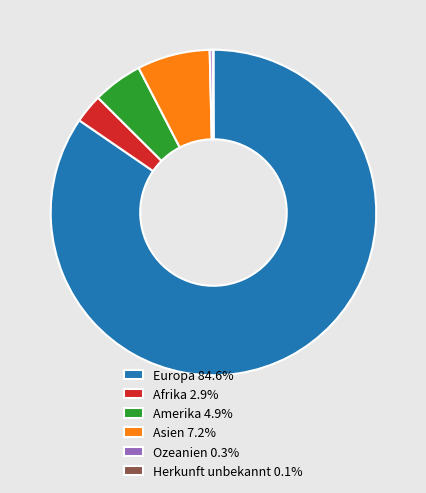

Is Amerika 4.9% the majority of the pie?

No